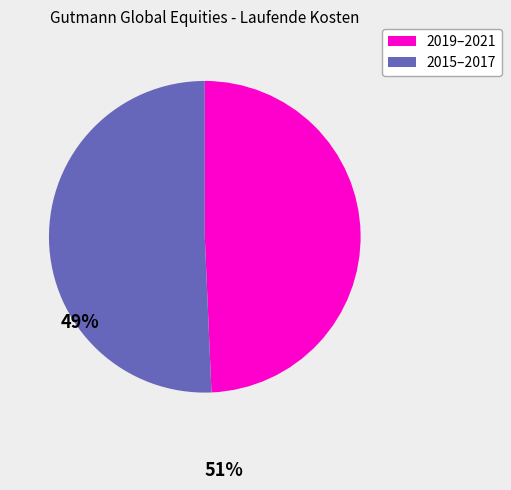

How many segments does this pie chart have?

2